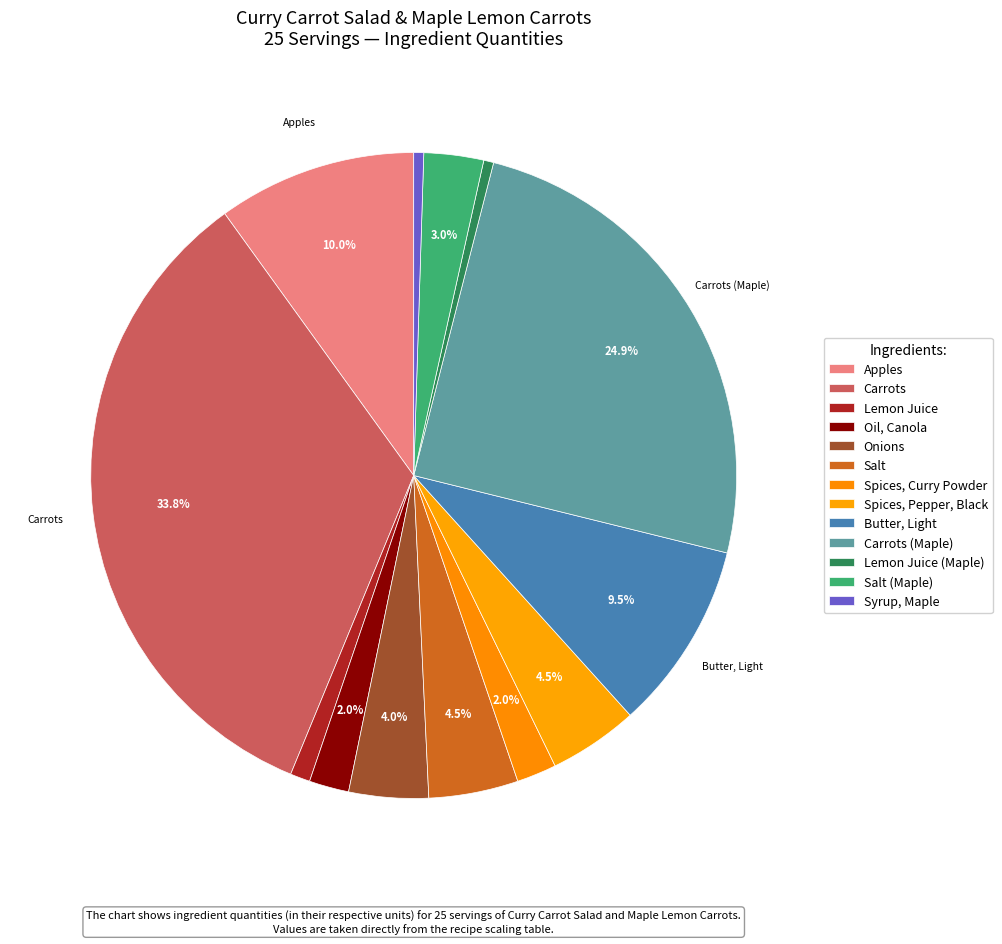

To the nearest percent, what is the difference between the Salt (Maple) and Syrup, Maple slice percentages?

2%